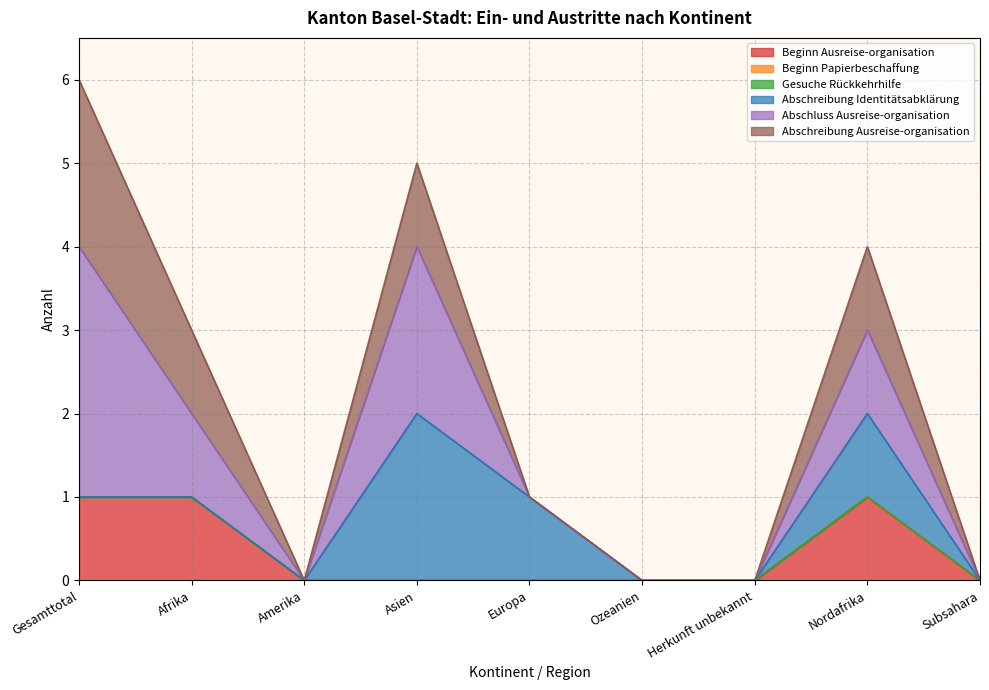

Which series changed the most between Afrika and Herkunft unbekannt?

Beginn Ausreise-organisation